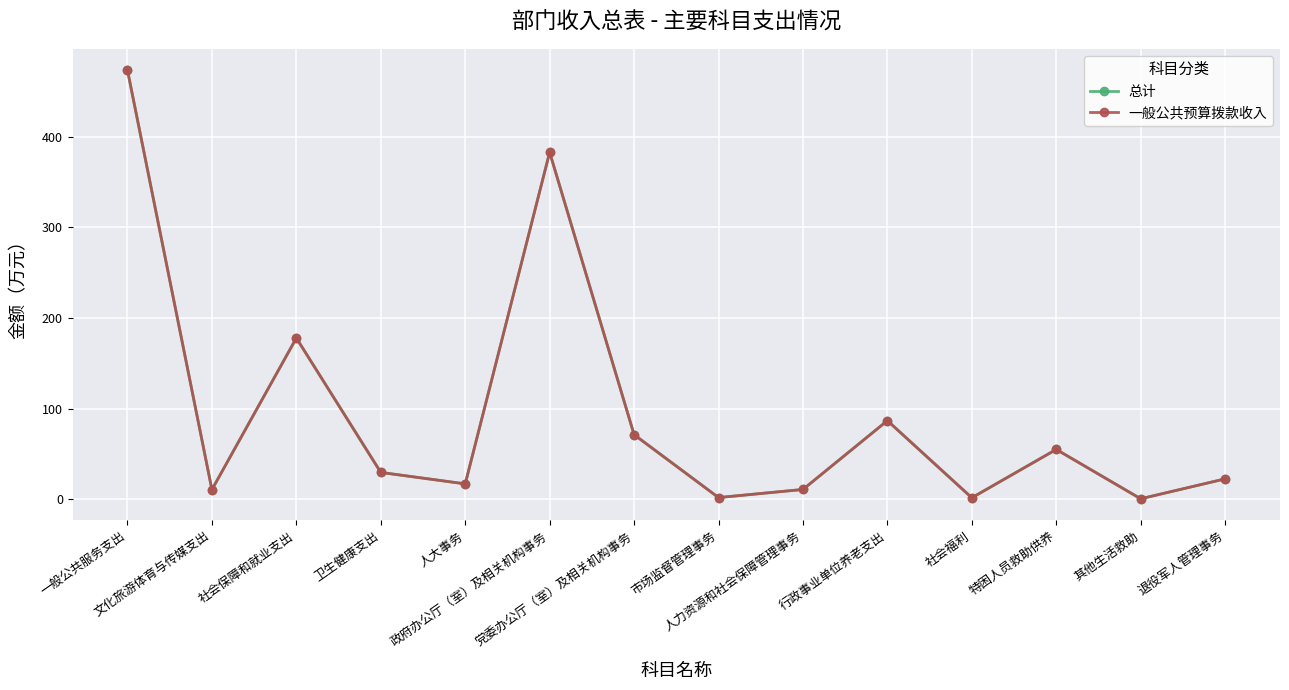

What is the average value of the 一般公共预算拨款收入 series?

95.9